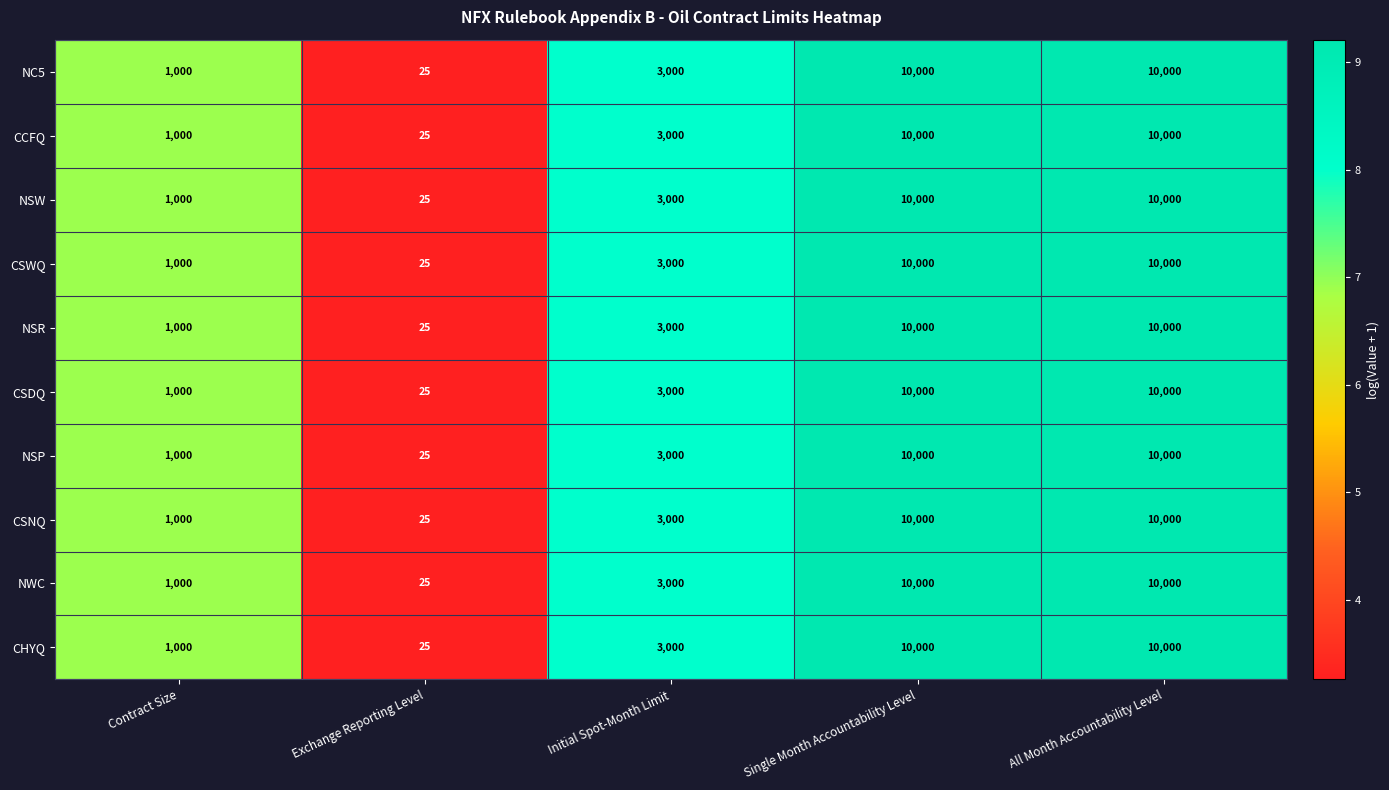

What is the sum of the CSDQ values at Contract Size and Initial Spot-Month Limit?

4000